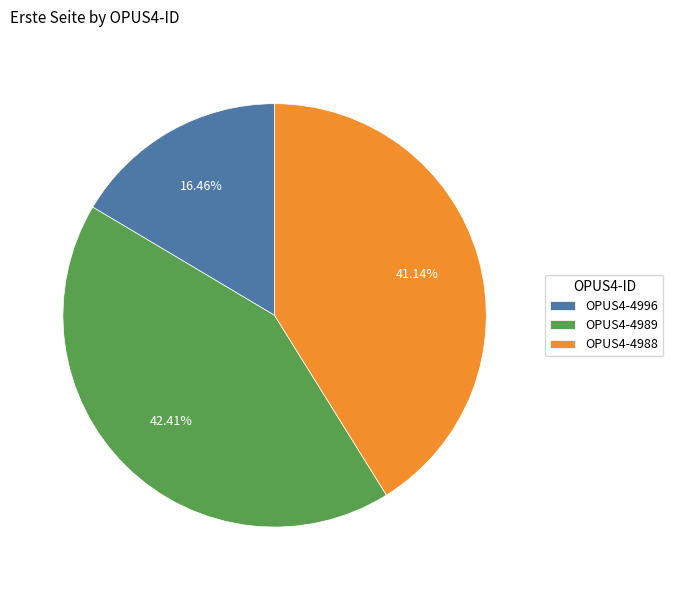

Which has a higher value, OPUS4-4996 or OPUS4-4989?

OPUS4-4989